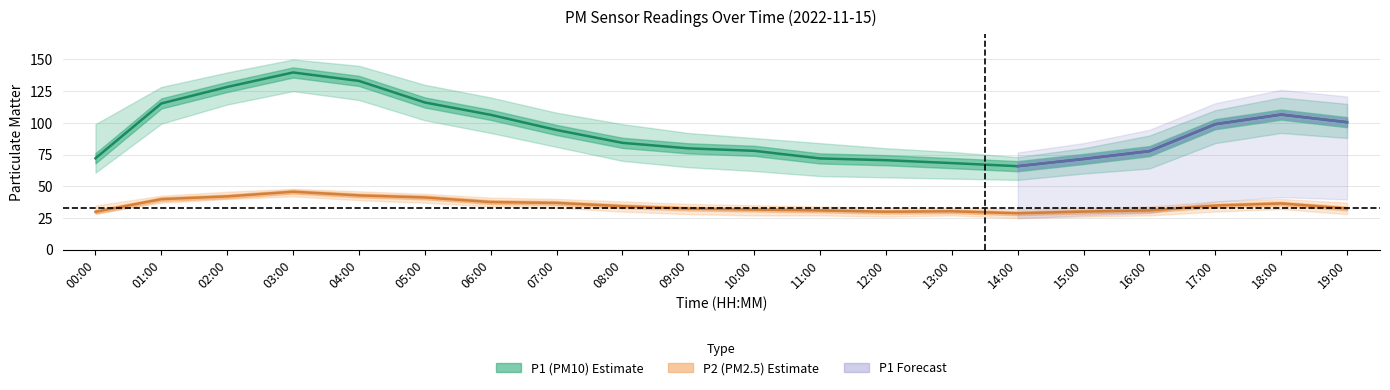

True or false: P1_lower and P1_upper cross at least once.

False